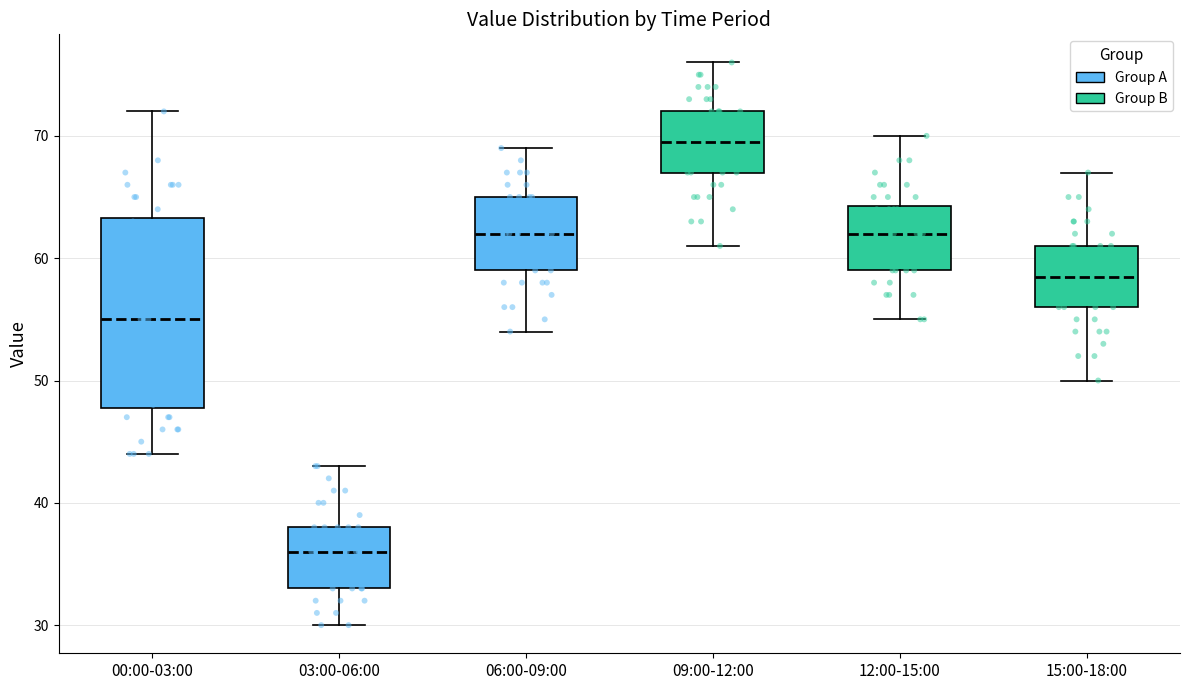

Which box is the tallest, from its lower edge to its upper edge?

00:00-03:00